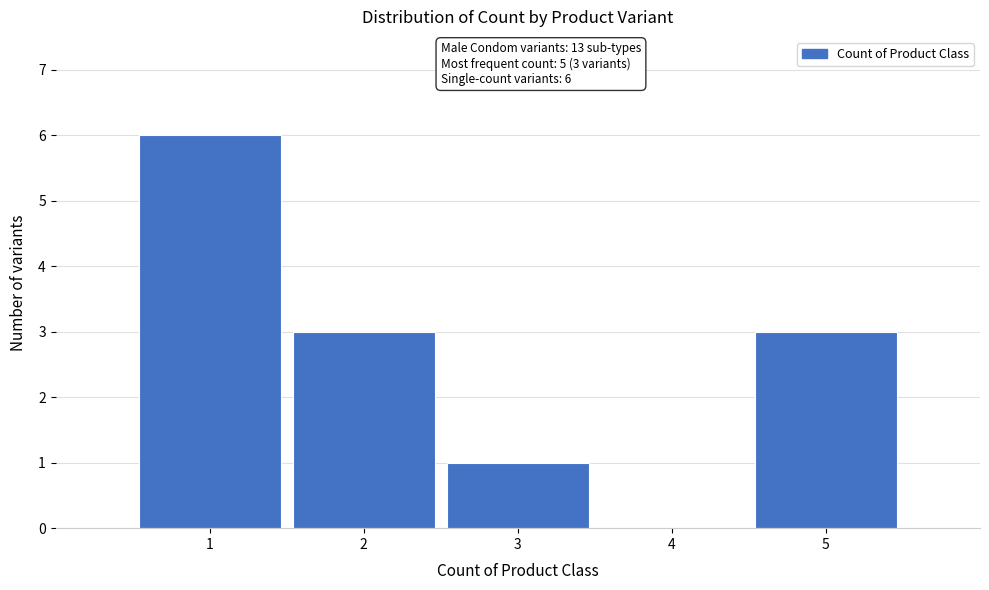

Which range on the x-axis has the tallest bar?

0.5 to 1.5